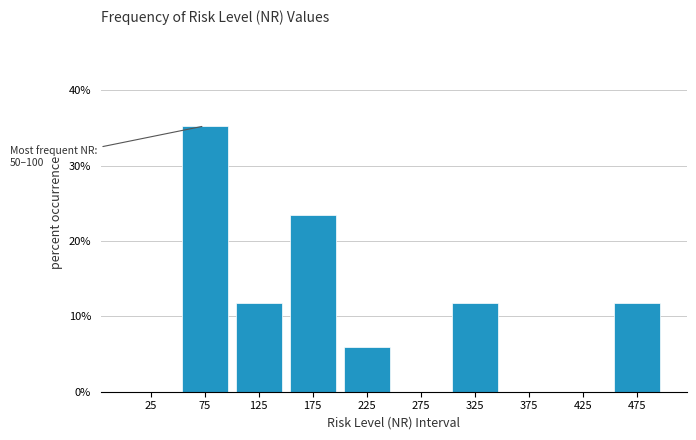

Over which range of the x-axis is the bar tallest?

50 to 100